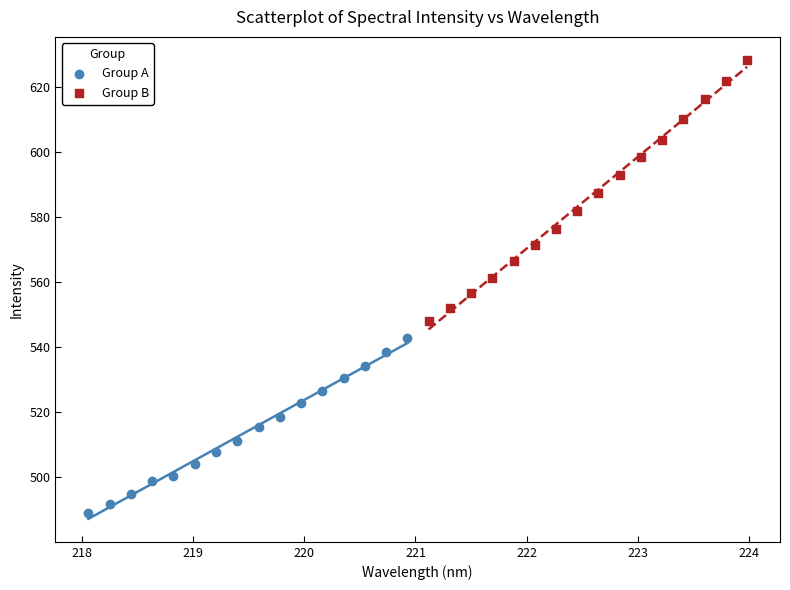

Which series contains the lowest Y value?

Group A